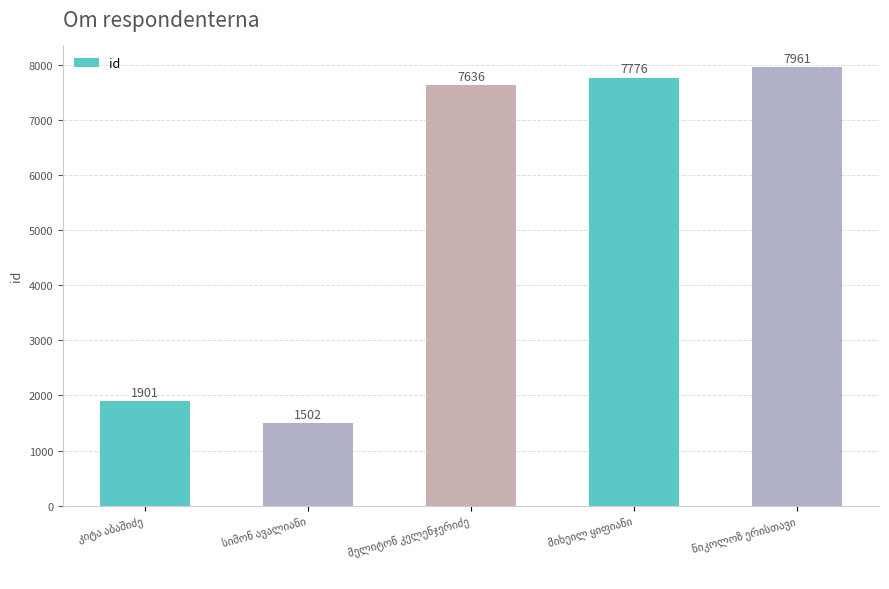

What is the greatest value displayed?

7961